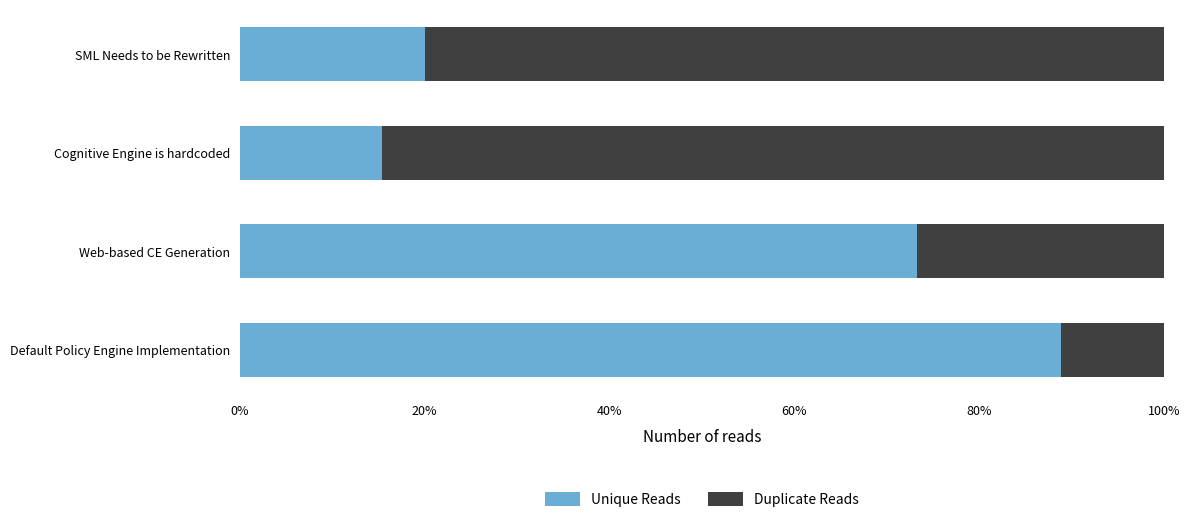

What are all the series names shown in the legend?

Unique Reads, Duplicate Reads